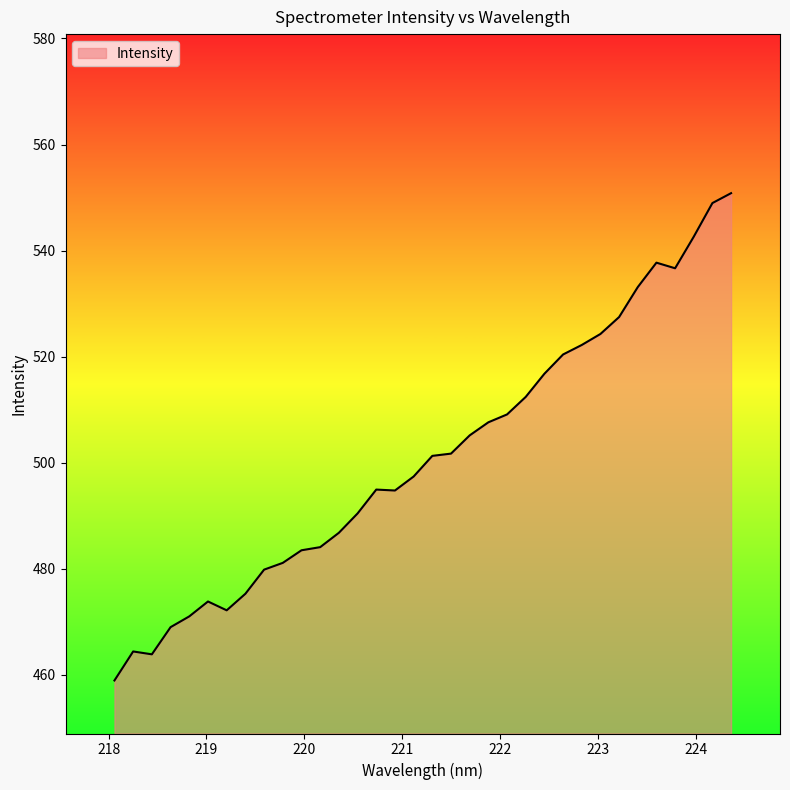

What is the difference between the maximum and minimum values?

91.9